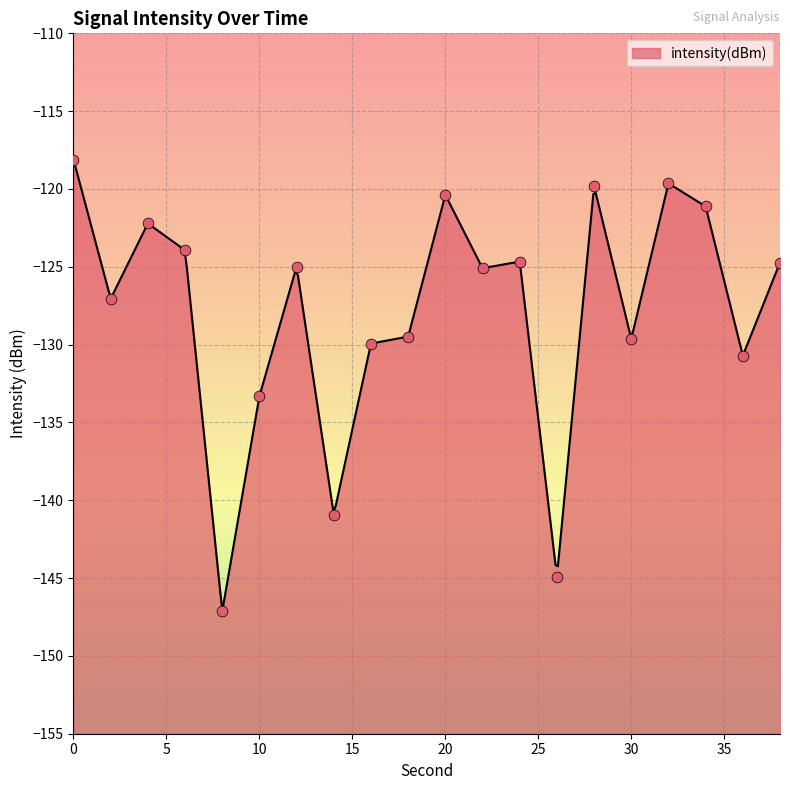

What is the change in value from 10 to 38?

+8.6